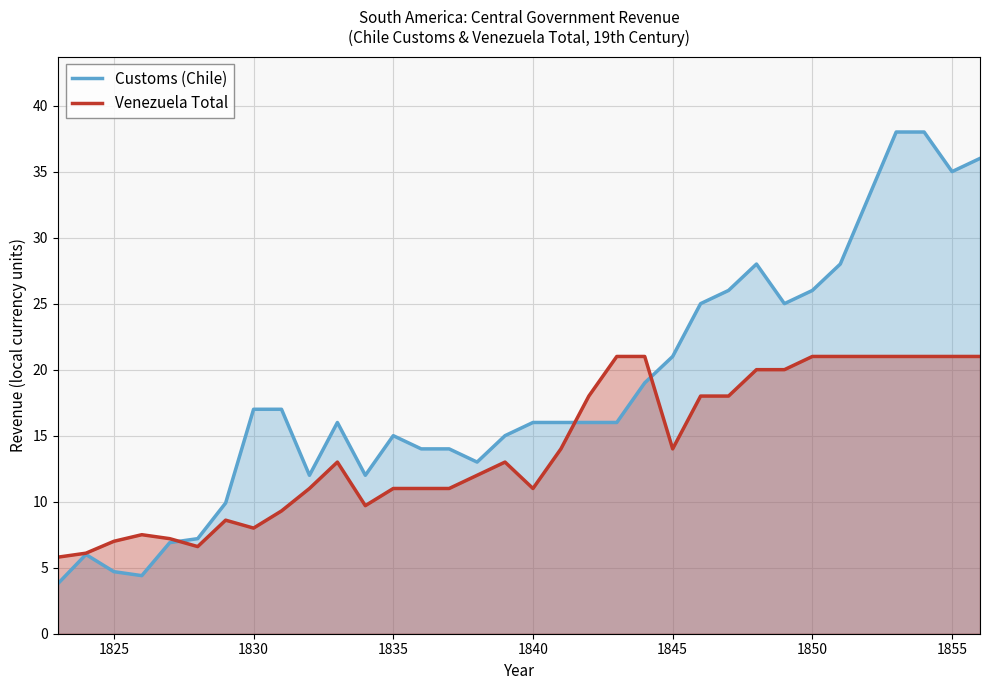

Which series has the largest range (max minus min)?

Customs (Chile)